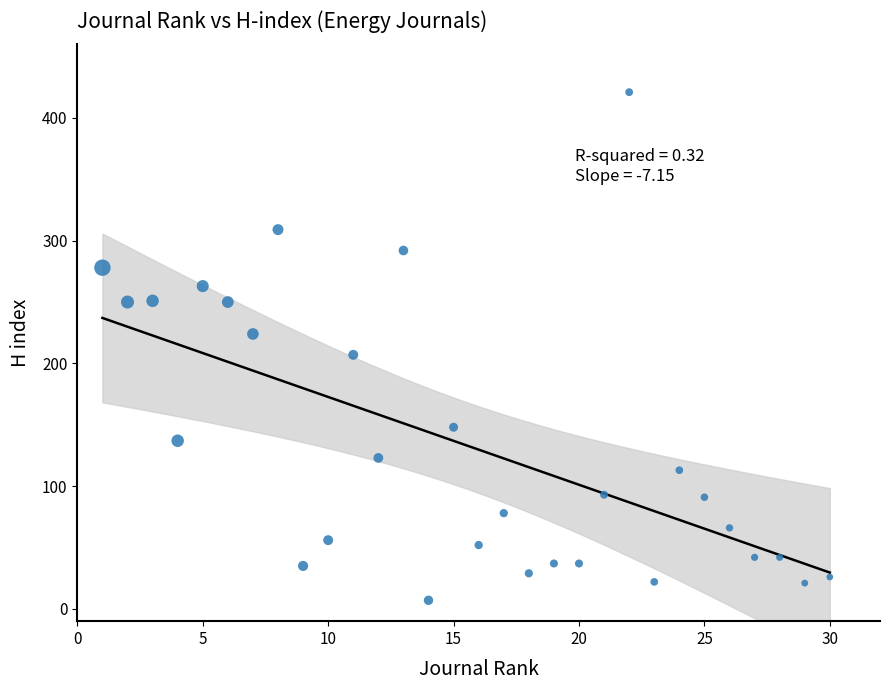

What is the range of Y values (max minus min)?

414